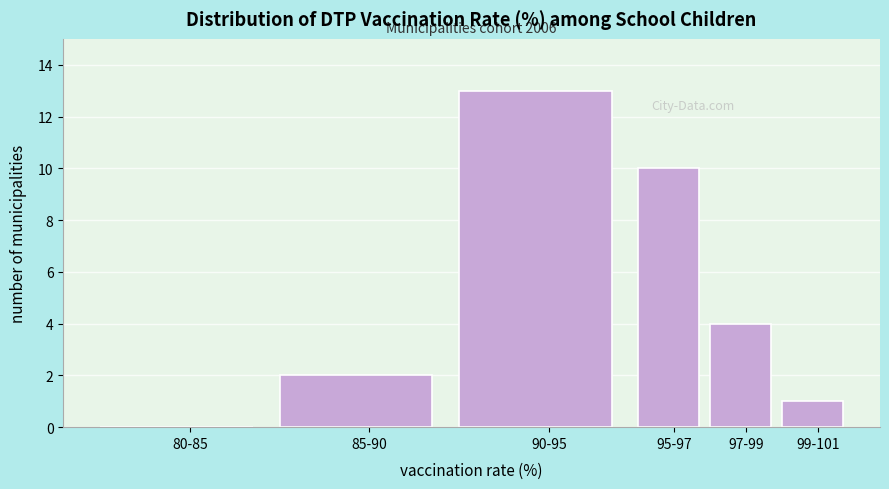

Reading left to right, what are all the values shown in this chart?

80-85=0	85-90=2	90-95=13	95-97=10	97-99=4	99-101=1